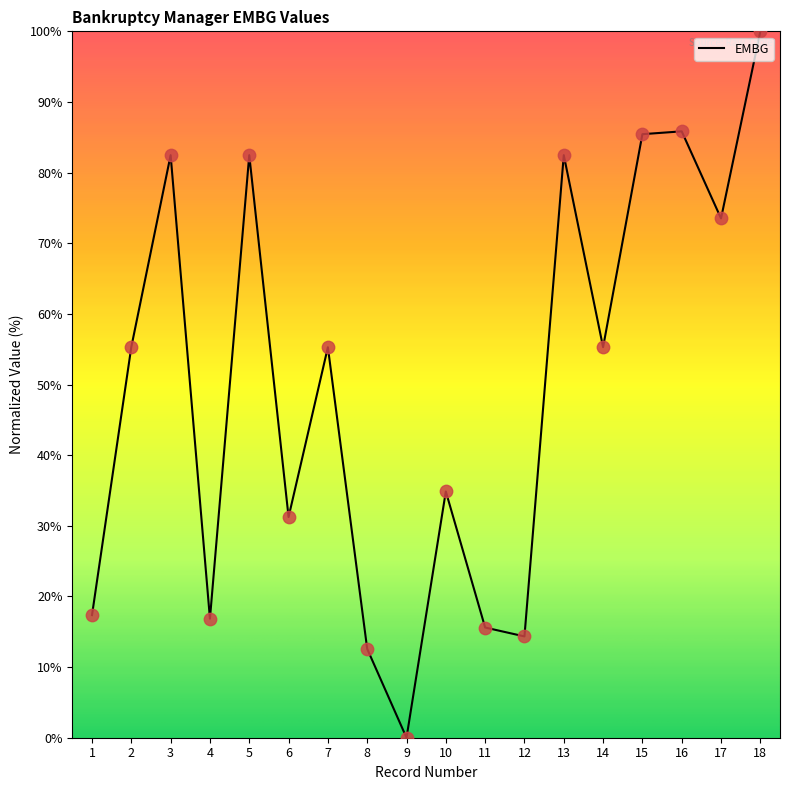

Approximately how many times larger is the value at 4 compared to 11?

1.1